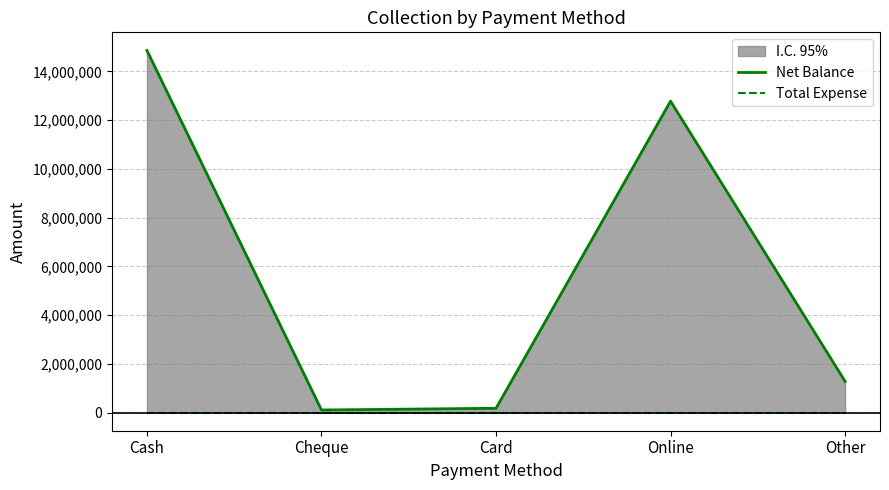

List the labels in order of Net Balance value, largest first.

Cash, Online, Other, Card, Cheque